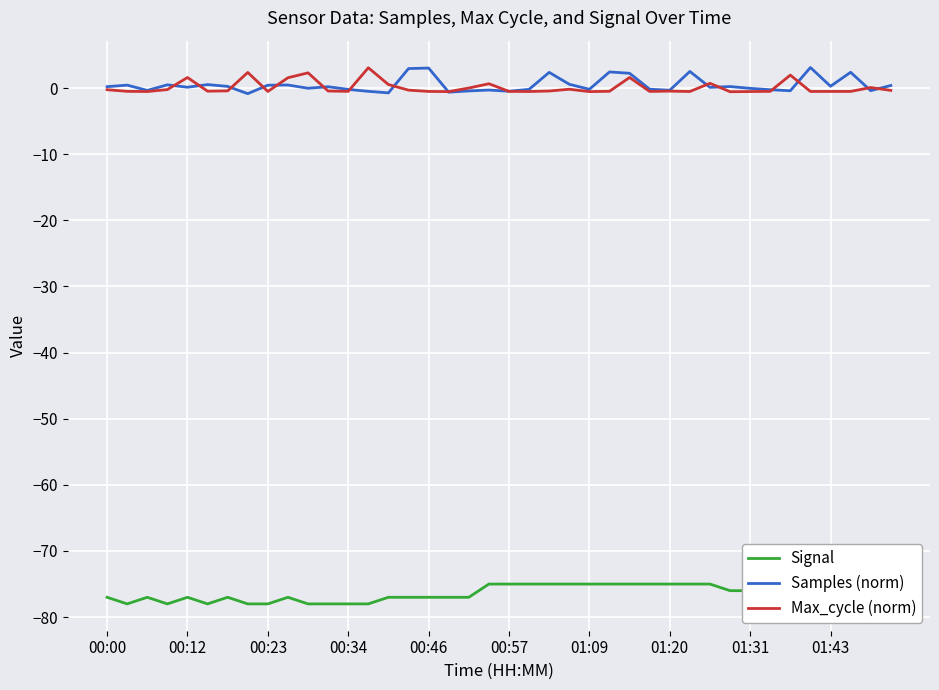

True or false: Signal and Max_cycle (norm) cross at least once.

False